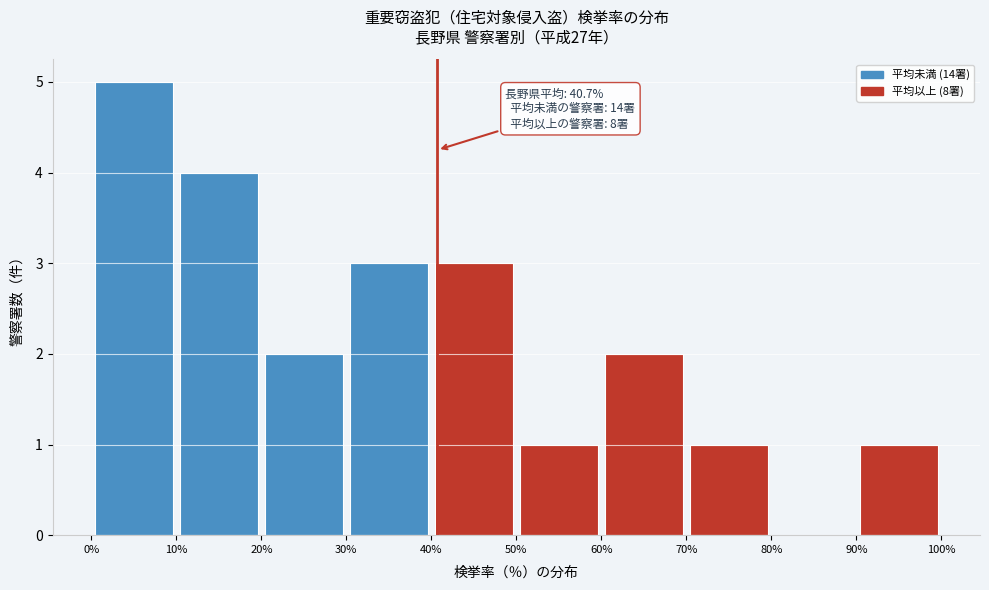

Over which range of the x-axis is the bar tallest?

0% to 10%